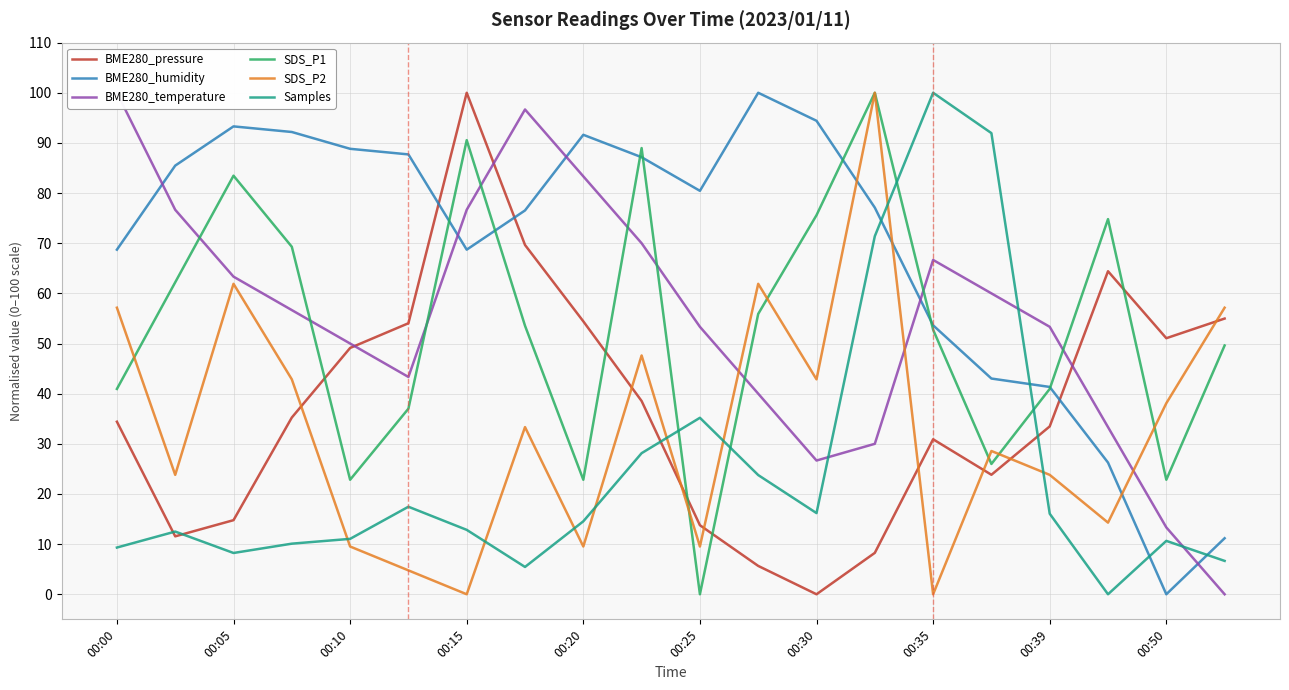

What is the difference between the maximum and minimum values in the SDS_P2 series?

100.0